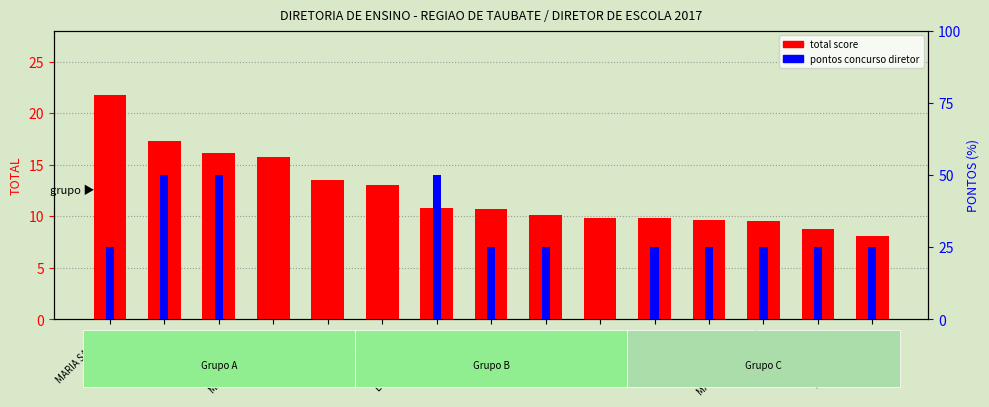

Reading left to right, transcribe all the data shown in this chart.

total score: MARIA SANDRA=21.8	ELISA MARIA=17.3	ELIEZER=16.1	MARIA APARECIDA=15.7	AIDE MARIA=13.5	MARIA LUCIA=13.0	LUIZA LAUREANO=10.8	SILVANA=10.7	LUCIO RICARDO=10.1	CATARINA=9.9	MARLI OLIVEIRA=9.8	ROSANA MOTA=9.6	MARIO VANDERLEY=9.6	JUSSARA=8.8	KARLA FERREIRA=8.1
pontos concurso diretor: MARIA SANDRA=25.0	ELISA MARIA=50.0	ELIEZER=50.0	MARIA APARECIDA=0.0	AIDE MARIA=0.0	MARIA LUCIA=0.0	LUIZA LAUREANO=50.0	SILVANA=25.0	LUCIO RICARDO=25.0	CATARINA=0.0	MARLI OLIVEIRA=25.0	ROSANA MOTA=25.0	MARIO VANDERLEY=25.0	JUSSARA=25.0	KARLA FERREIRA=25.0